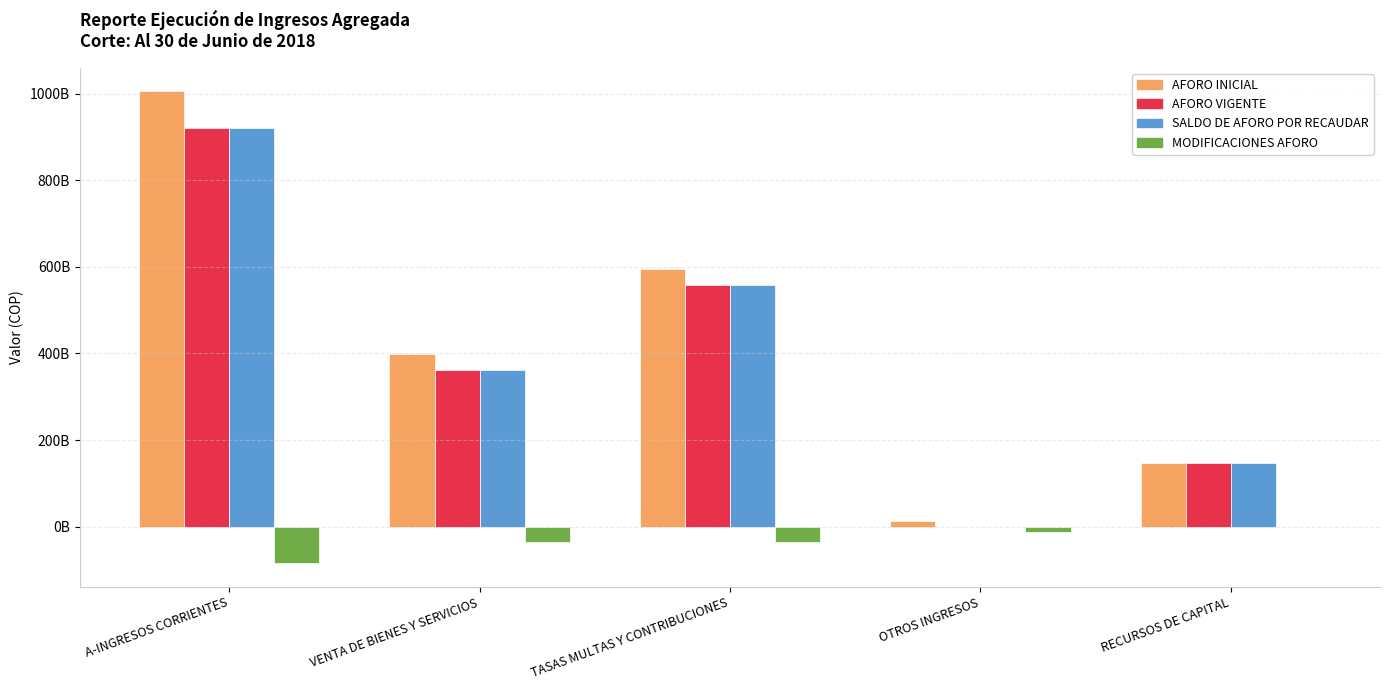

Reading left to right, list all the values displayed in this chart.

AFORO INICIAL: A-INGRESOS CORRIENTES=1005381192156	VENTA DE BIENES Y SERVICIOS=398446000000	TASAS MULTAS Y CONTRIBUCIONES=594723192156	OTROS INGRESOS=12212000000	RECURSOS DE CAPITAL=146532100000
AFORO VIGENTE: A-INGRESOS CORRIENTES=920622172088	VENTA DE BIENES Y SERVICIOS=362172489966	TASAS MULTAS Y CONTRIBUCIONES=558449682122	OTROS INGRESOS=0	RECURSOS DE CAPITAL=146532100000
SALDO DE AFORO POR RECAUDAR: A-INGRESOS CORRIENTES=920622172088	VENTA DE BIENES Y SERVICIOS=362172489966	TASAS MULTAS Y CONTRIBUCIONES=558449682122	OTROS INGRESOS=0	RECURSOS DE CAPITAL=146532100000
MODIFICACIONES AFORO: A-INGRESOS CORRIENTES=-84759020068	VENTA DE BIENES Y SERVICIOS=-36273510034	TASAS MULTAS Y CONTRIBUCIONES=-36273510034	OTROS INGRESOS=-12212000000	RECURSOS DE CAPITAL=0